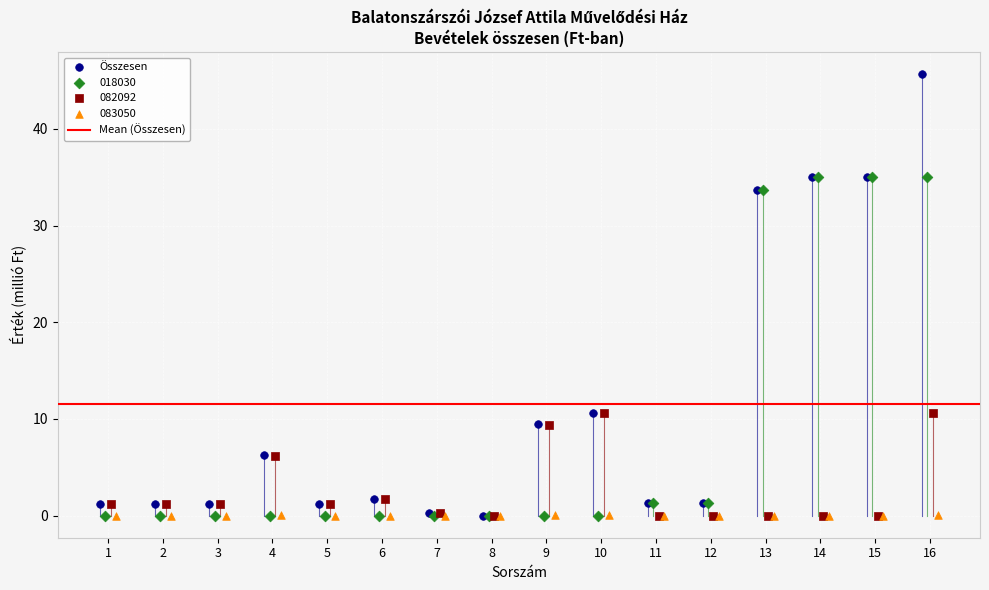

Which series has the largest Y range (max minus min)?

Összesen